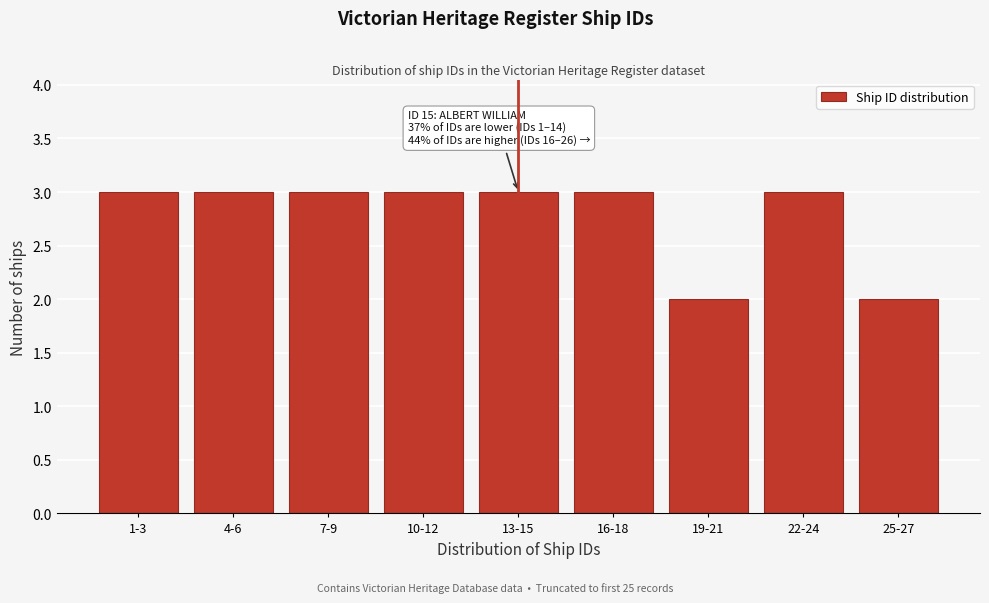

Reading left to right, extract all data points from this chart.

3	3	3	3	3	3	2	3	2